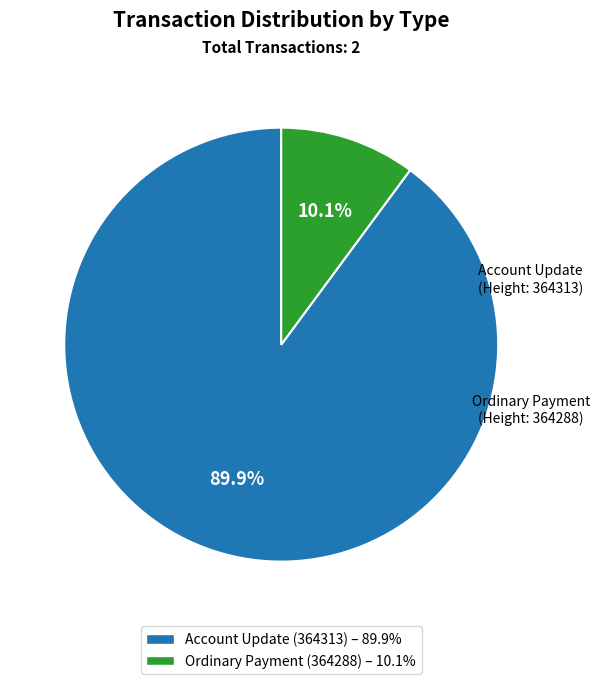

To the nearest percent, what is the difference between the Account Update (364313) and Ordinary Payment (364288) slice percentages?

80%